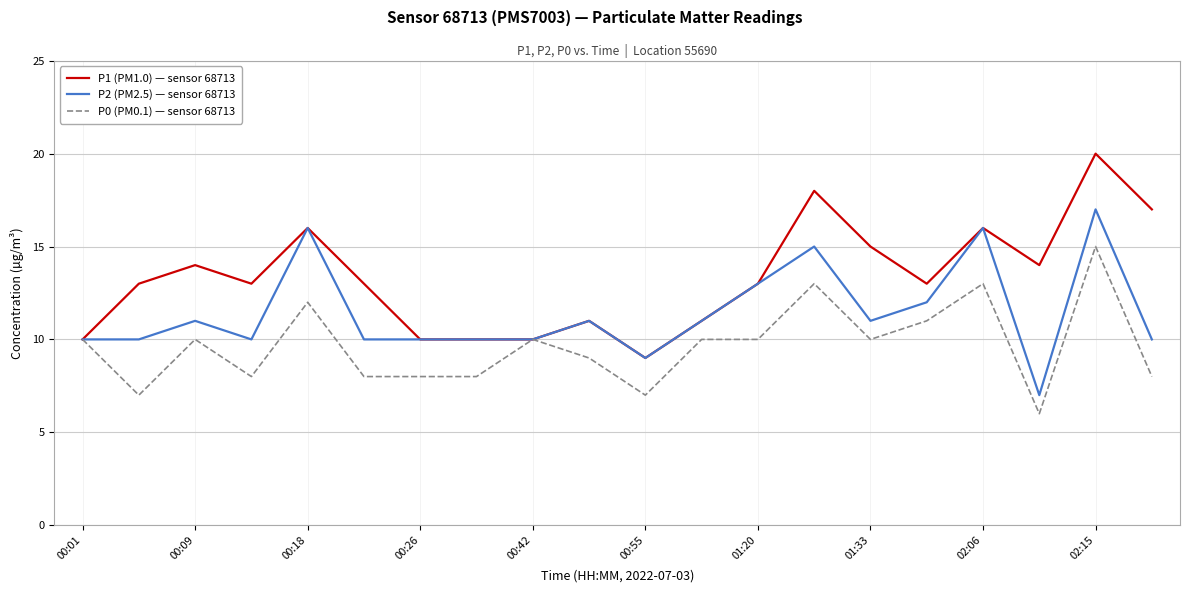

How many lines are shown in the chart?

3